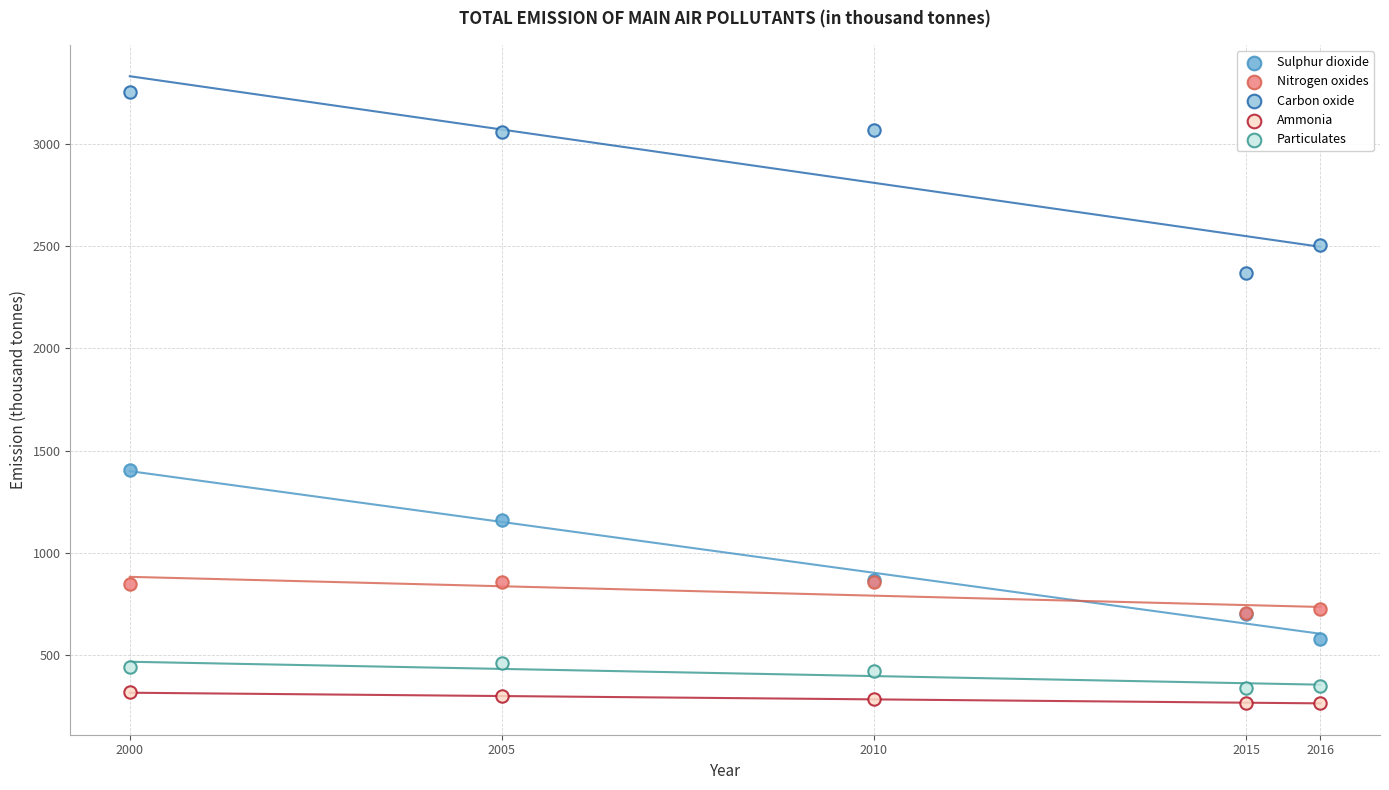

Which series contains the lowest Y value?

Ammonia